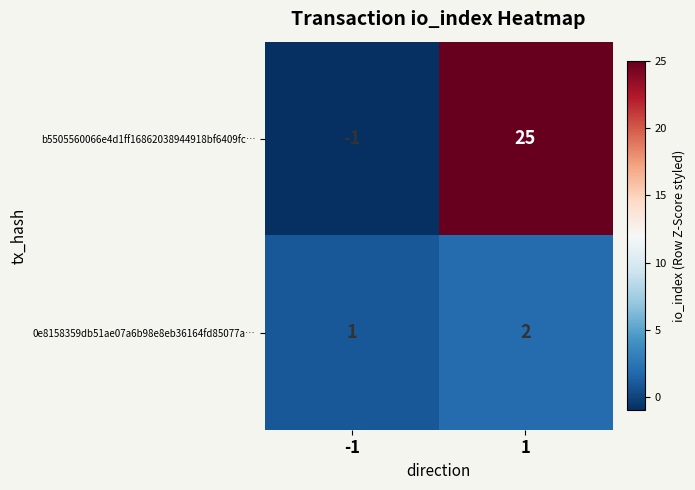

Reading left to right, transcribe all the data shown in this chart.

b5505560066e4d1ff16862038944918bf6409fc…: -1	25
0e8158359db51ae07a6b98e8eb36164fd85077a…: 1	2